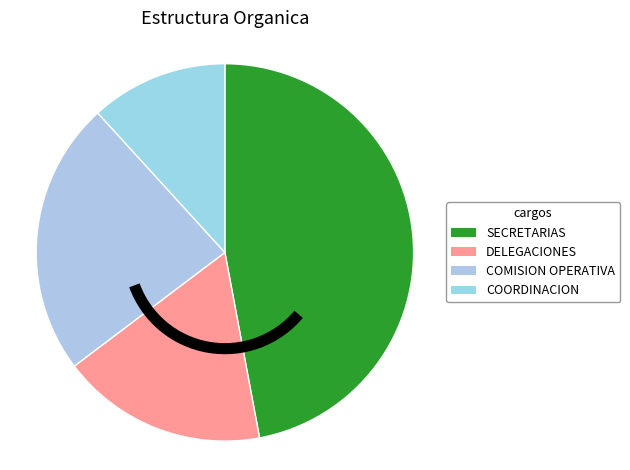

How many slices are in this pie chart?

4